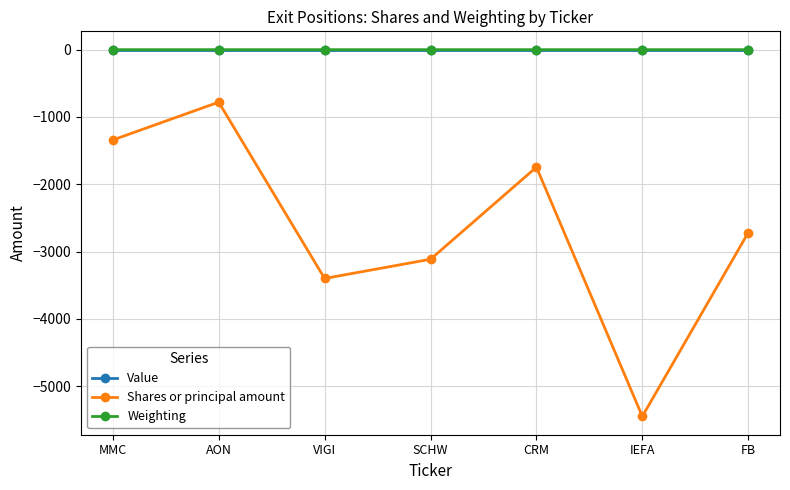

Read the Weighting value at MMC.

-0.1